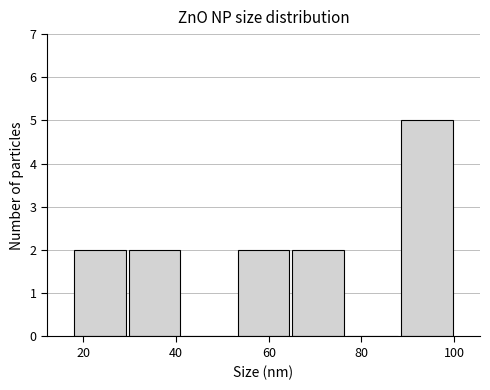

Reading left to right, transcribe this chart: for each bar, give the range it covers on the x-axis and its height. Neither the bar edges nor the heights are printed on the chart, so give them approximately, as read against the axes.

18 to 30: 2
30 to 42: 2
42 to 52: 0
52 to 64: 2
64 to 76: 2
76 to 88: 0
88 to 100: 5